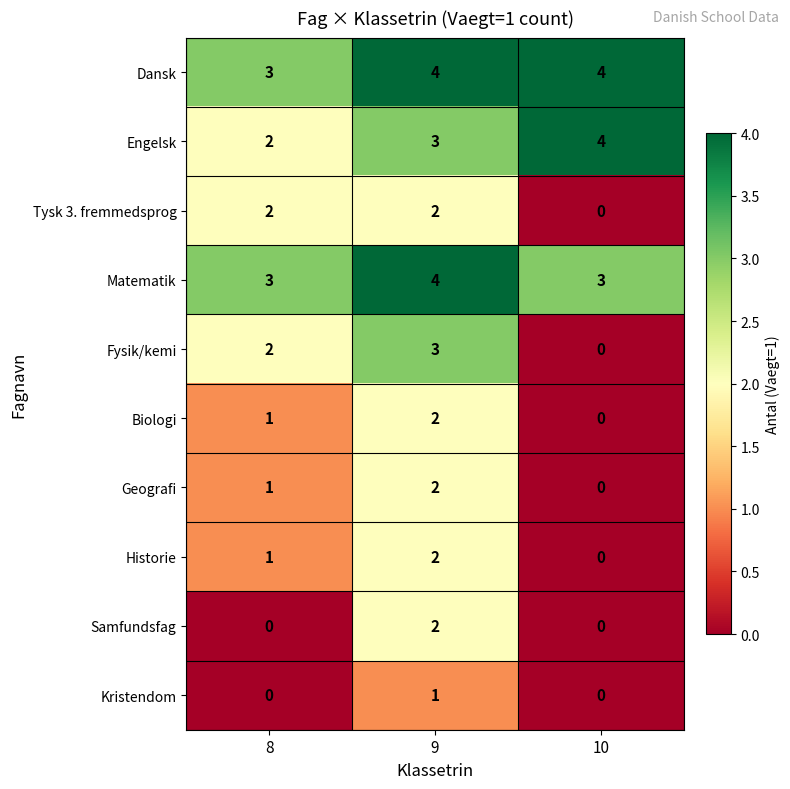

Rank the categories by Historie value from highest to lowest.

9, 8, 10